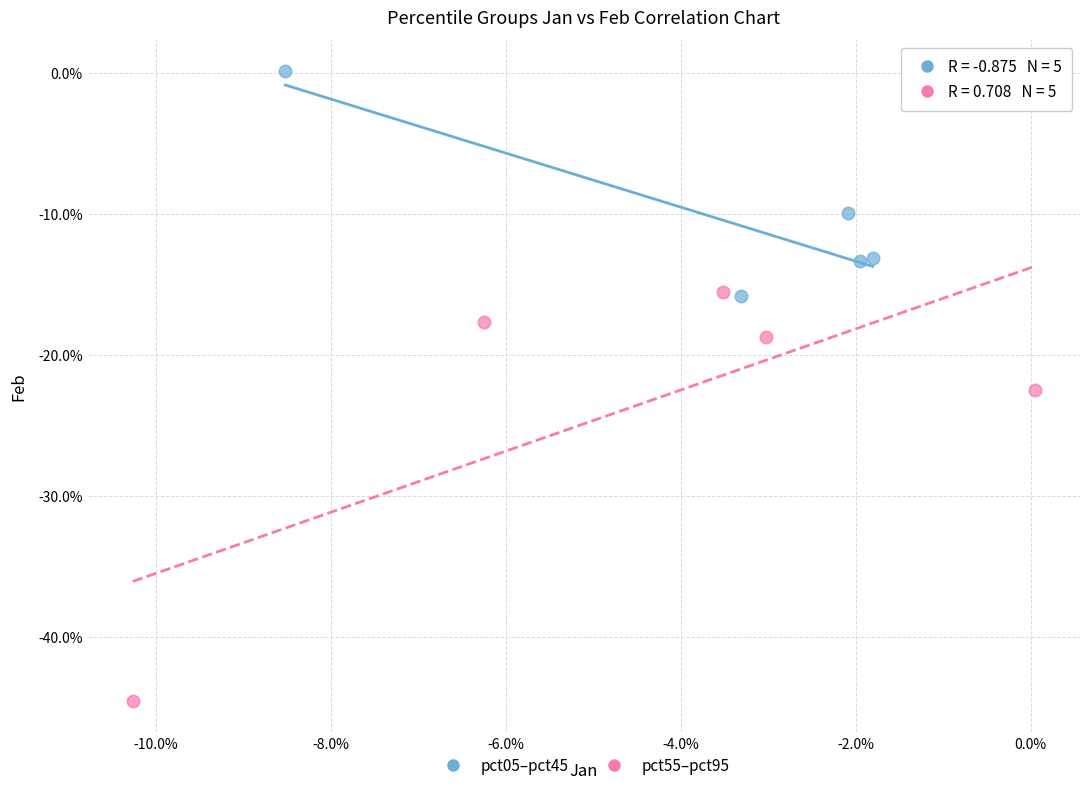

What are all the series names shown in the legend?

pct05–pct45, pct55–pct95